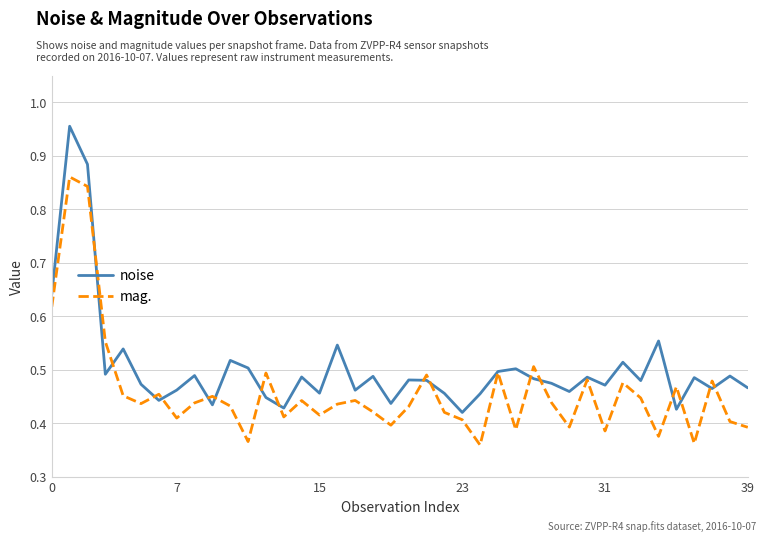

Rank the series by their maximum value, from lowest to highest.

mag., noise